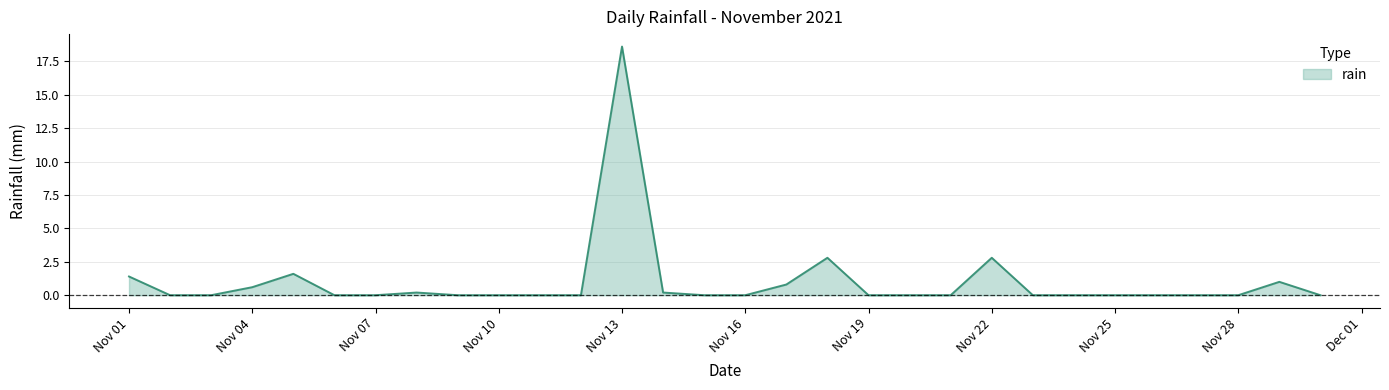

What is the maximum value shown in the chart?

18.6